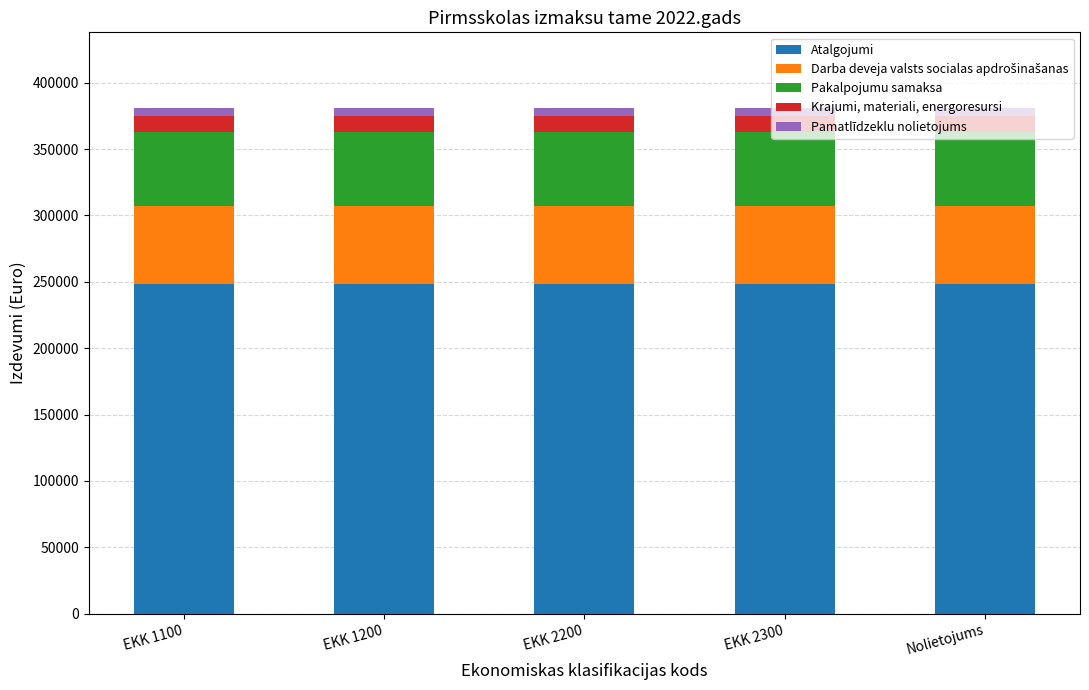

Are the bars grouped side by side (vs. stacked)?

No